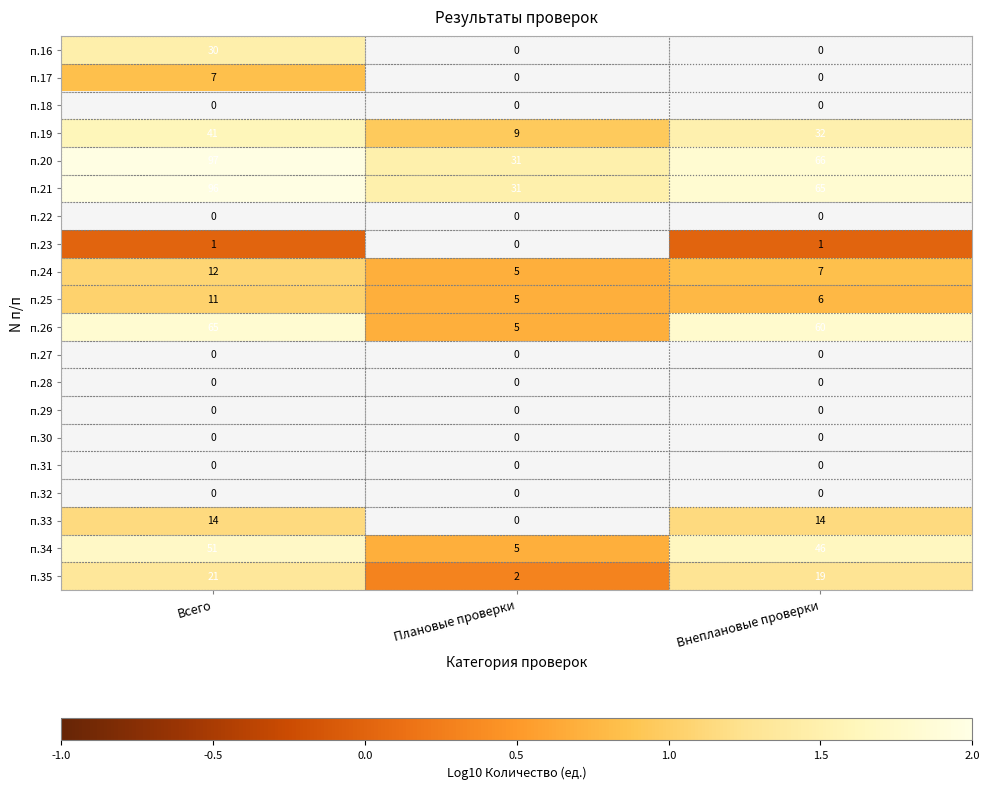

Is the value of п.21 at Плановые проверки greater than the value of п.26 at Внеплановые проверки?

No